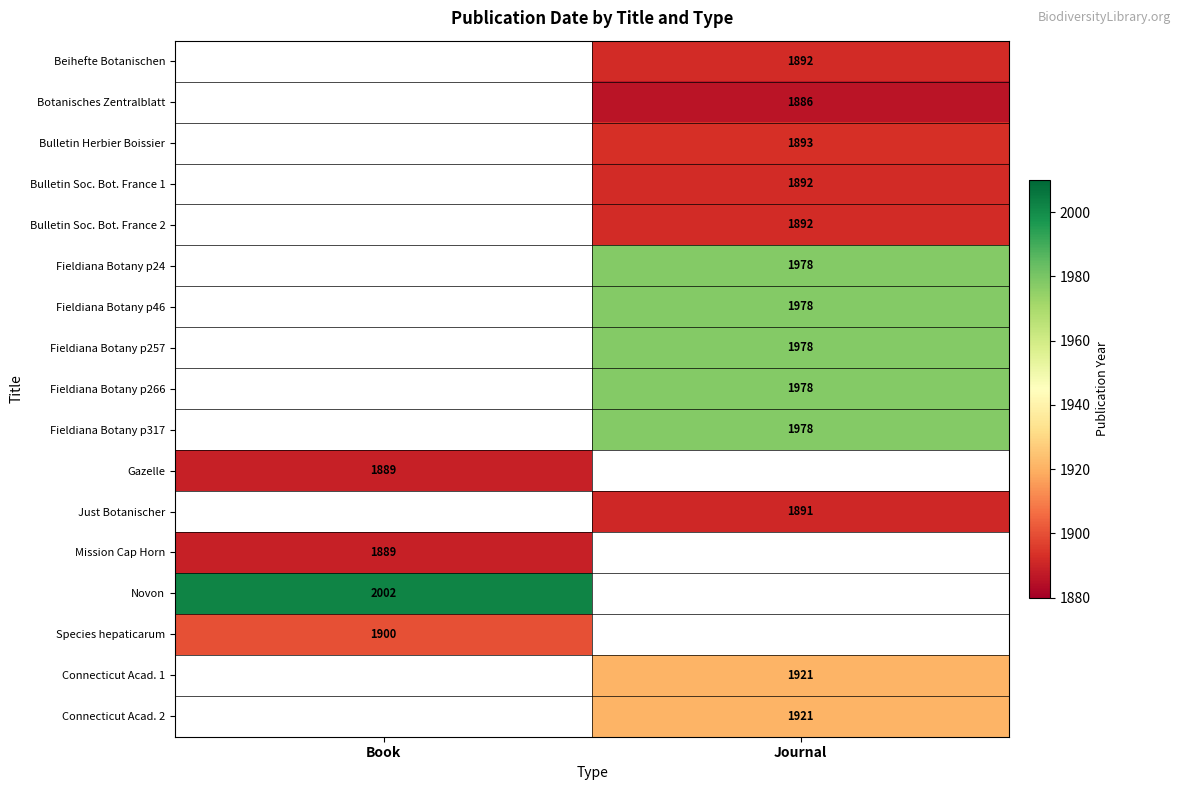

What is the smallest value displayed?

1886.0